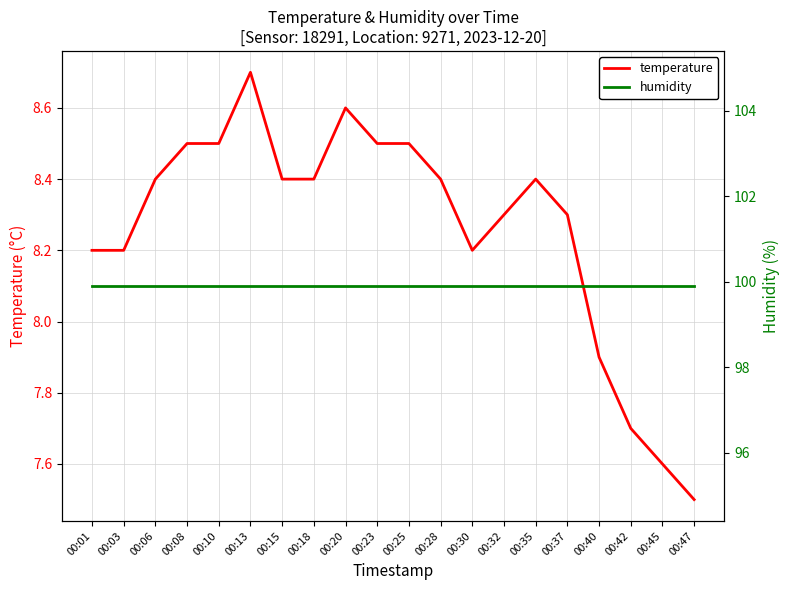

True or false: humidity has more than 0 interior local peaks.

False